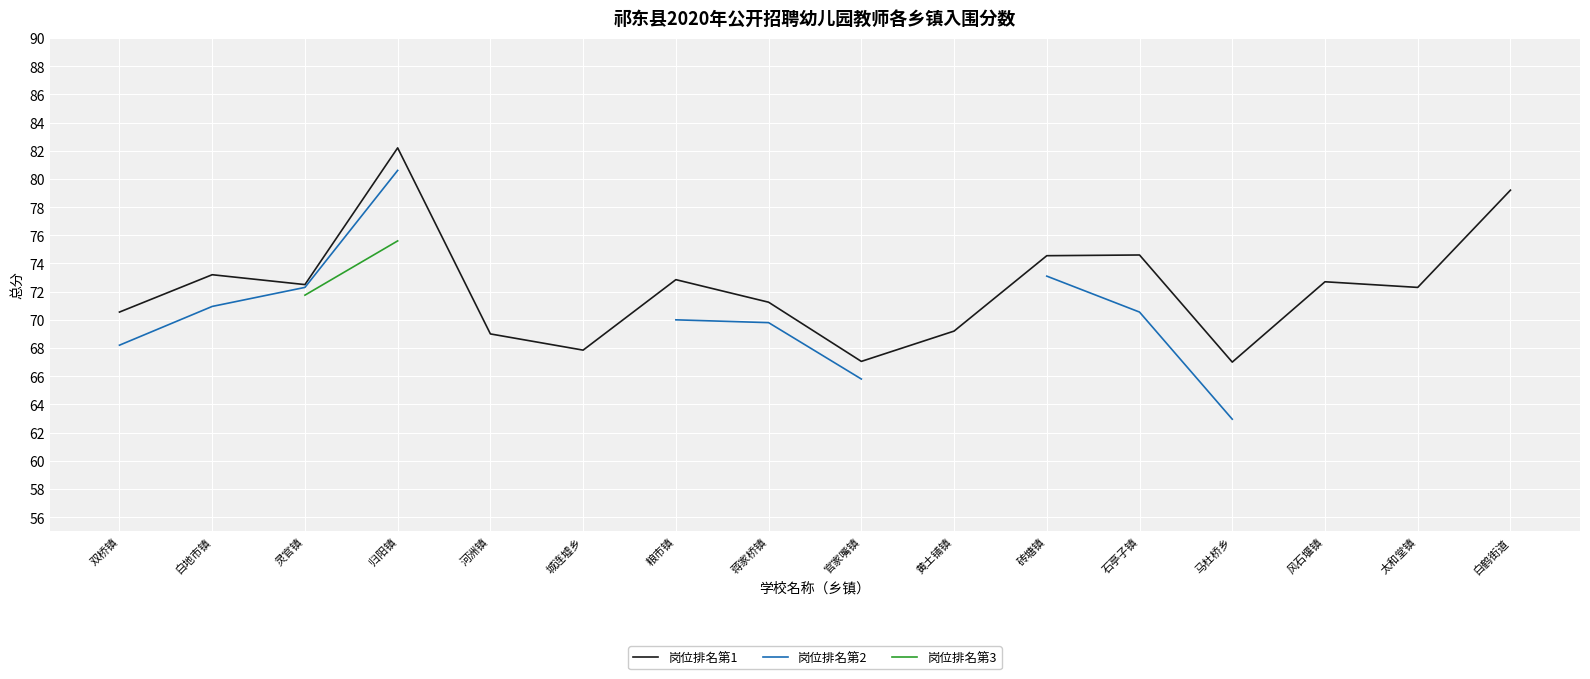

What are all the series names shown in the legend?

岗位排名第1, 岗位排名第2, 岗位排名第3